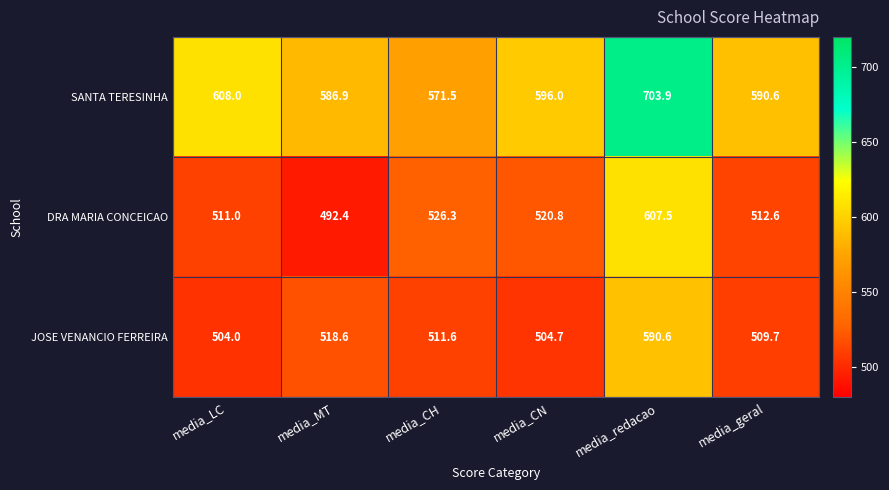

What is the minimum value shown in the chart?

492.4